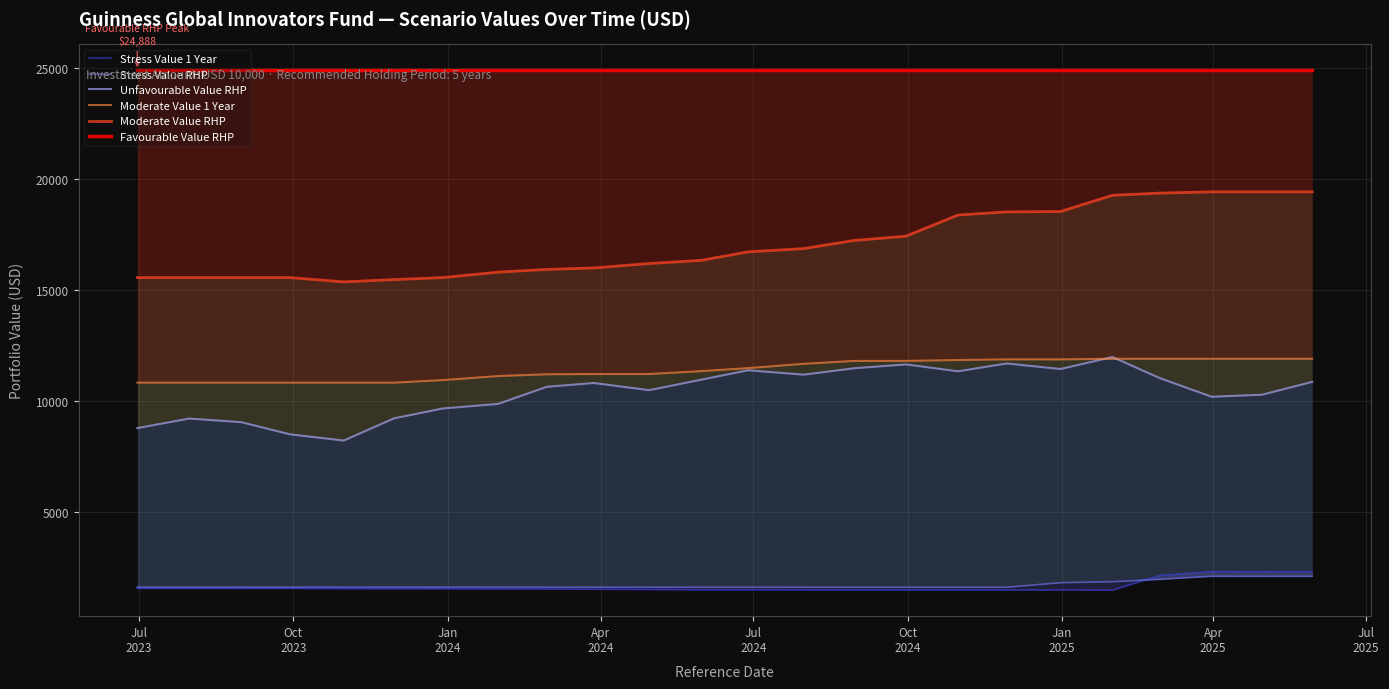

List the series in order of their peak value, lowest first.

Stress Value RHP, Stress Value 1 Year, Moderate Value 1 Year, Unfavourable Value RHP, Moderate Value RHP, Favourable Value RHP